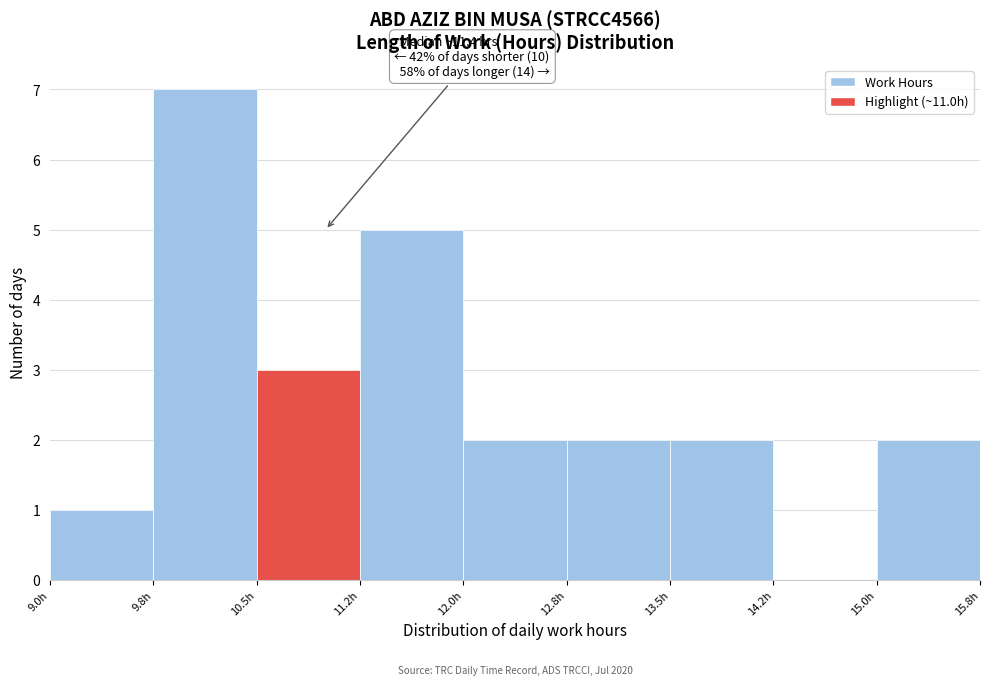

Over which range of the x-axis is the bar tallest?

9.75 to 10.50